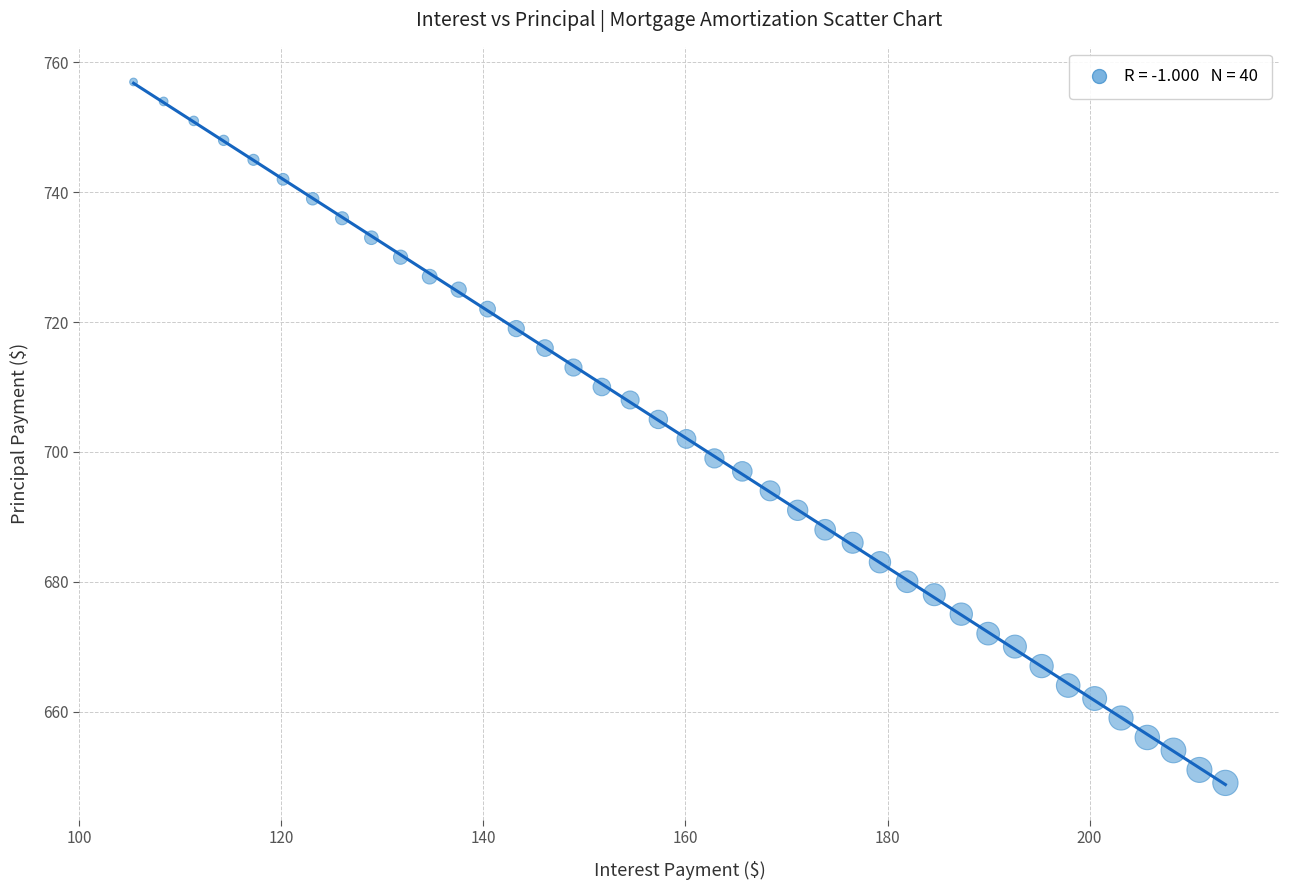

What is the range of Y values (max minus min)?

108